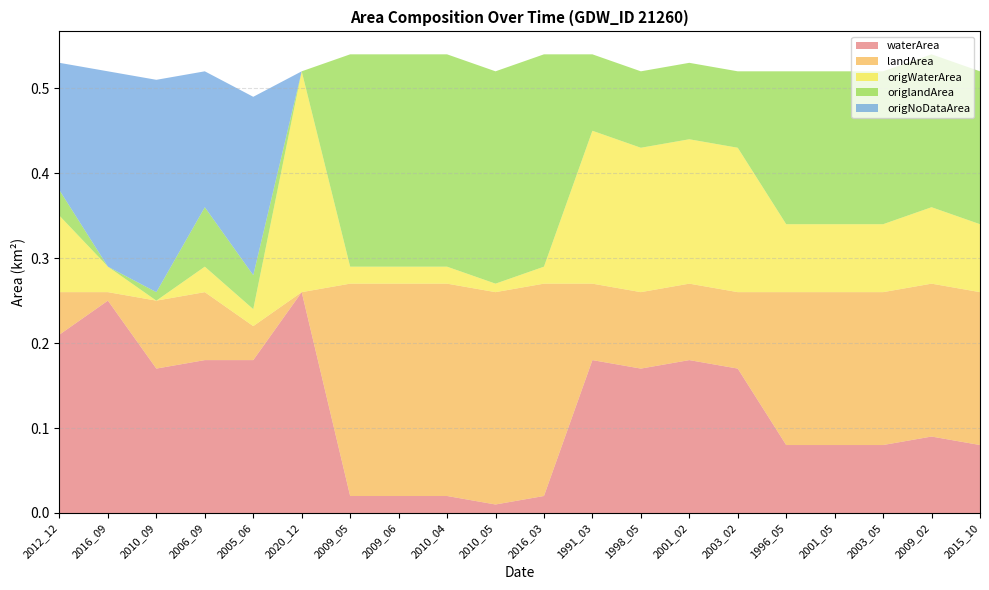

Reading left to right, transcribe all the data shown in this chart.

waterArea: 0.2	0.2	0.2	0.2	0.2	0.3	0.0	0.0	0.0	0.0	0.0	0.2	0.2	0.2	0.2	0.1	0.1	0.1	0.1	0.1
landArea: 0.1	0.0	0.1	0.1	0.0	0.0	0.2	0.2	0.2	0.2	0.2	0.1	0.1	0.1	0.1	0.2	0.2	0.2	0.2	0.2
origWaterArea: 0.1	0.0	0.0	0.0	0.0	0.3	0.0	0.0	0.0	0.0	0.0	0.2	0.2	0.2	0.2	0.1	0.1	0.1	0.1	0.1
origlandArea: 0.0	0.0	0.0	0.1	0.0	0.0	0.2	0.2	0.2	0.2	0.2	0.1	0.1	0.1	0.1	0.2	0.2	0.2	0.2	0.2
origNoDataArea: 0.1	0.2	0.2	0.2	0.2	0.0	0.0	0.0	0.0	0.0	0.0	0.0	0.0	0.0	0.0	0.0	0.0	0.0	0.0	0.0